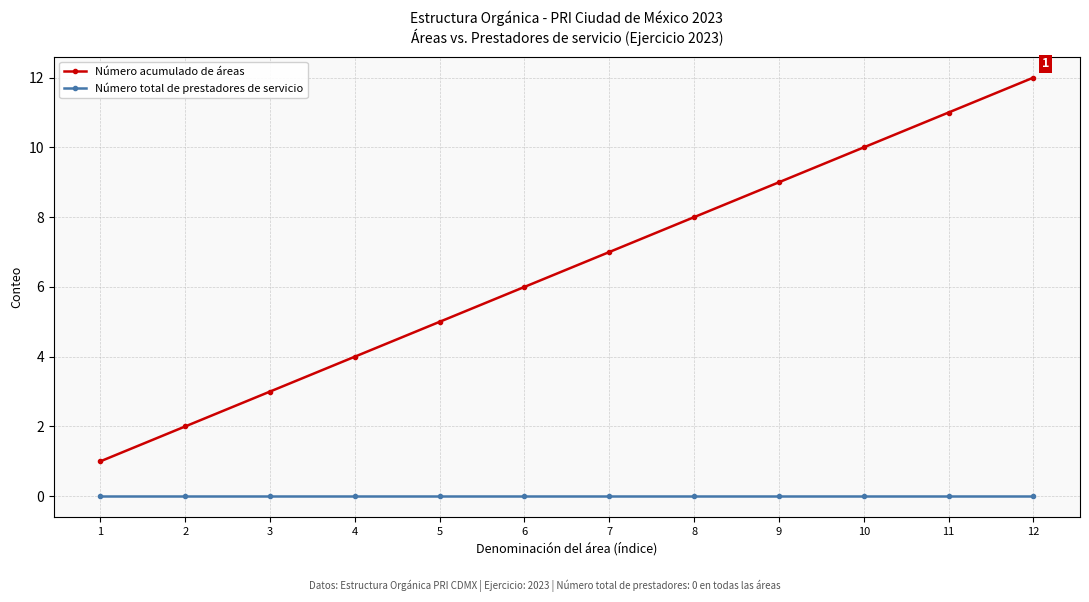

True or false: Número acumulado de áreas and Número total de prestadores de servicio cross at least once.

False